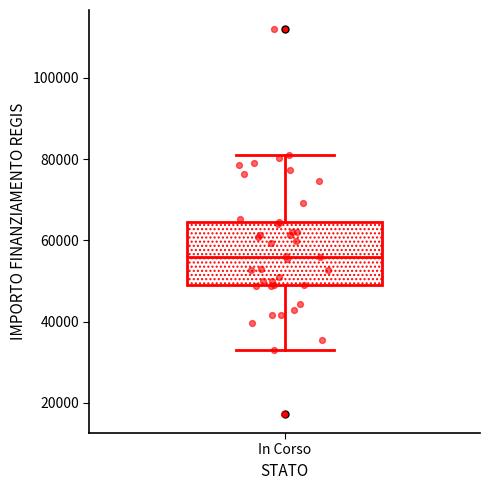

Where is the upper edge of the box for In Corso on the y-axis? The values are not printed on the chart, so give them approximately, as read against the axis.

64000